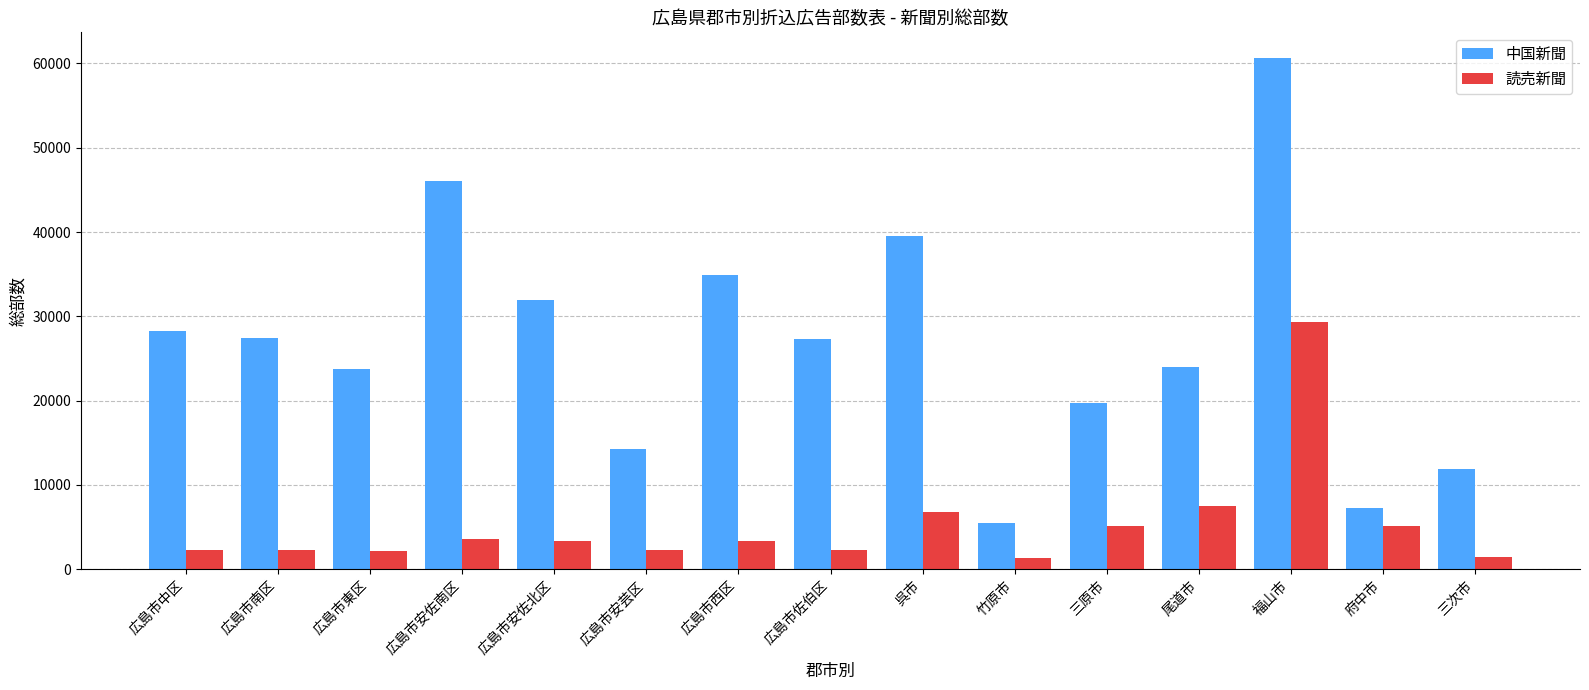

What is the sum of the 中国新聞 values at 広島市佐伯区 and 広島市中区?

55600